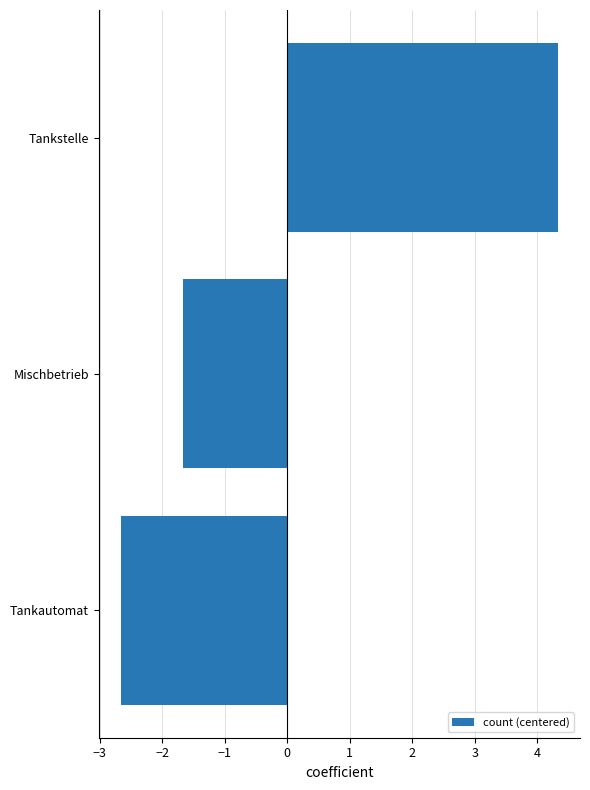

How many values are above zero?

1